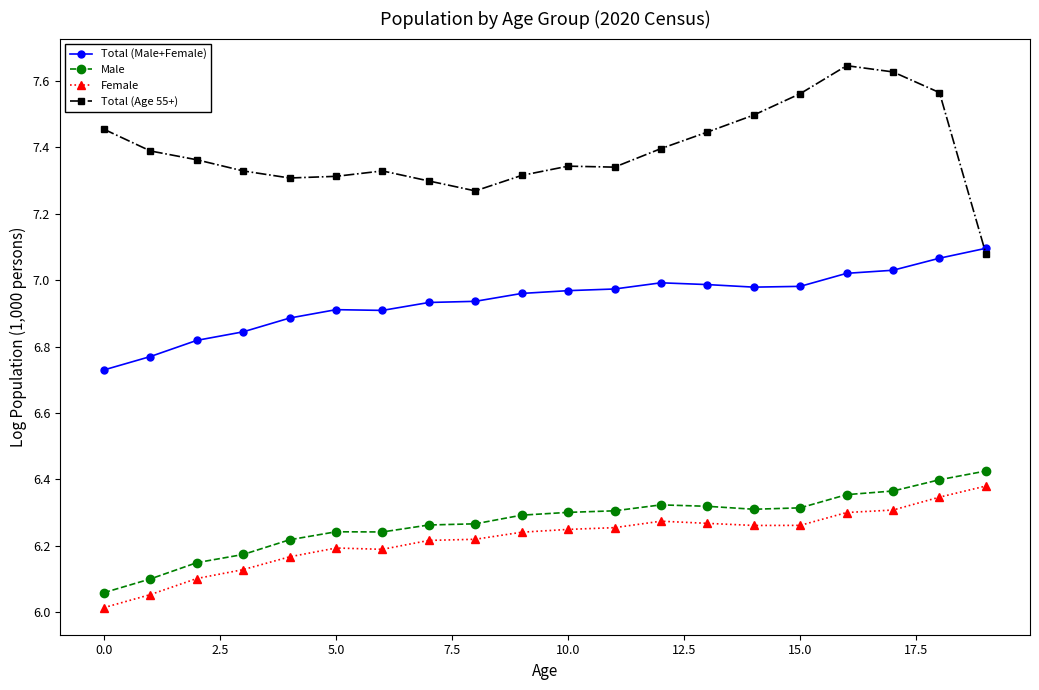

Which series has the largest total across all categories?

Total (Age 55+)